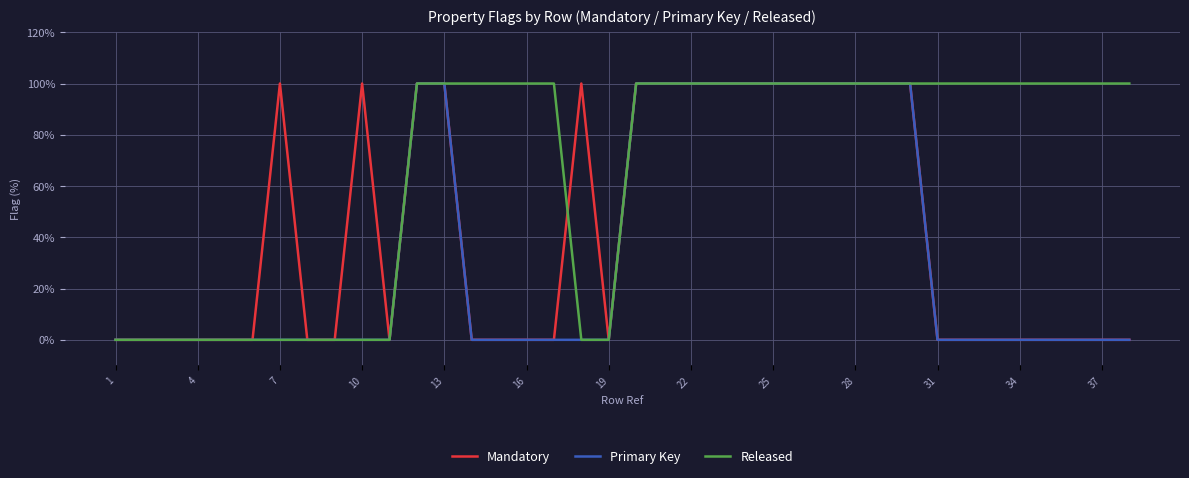

At how many categories does at least one series exceed 97?

28